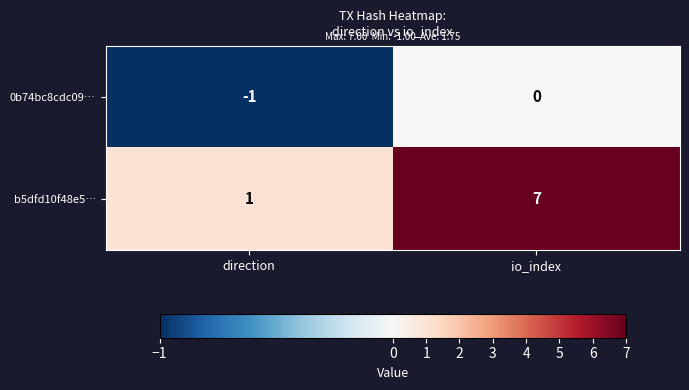

Where is 0b74bc8cdc09… nearest to the value 0?

io_index